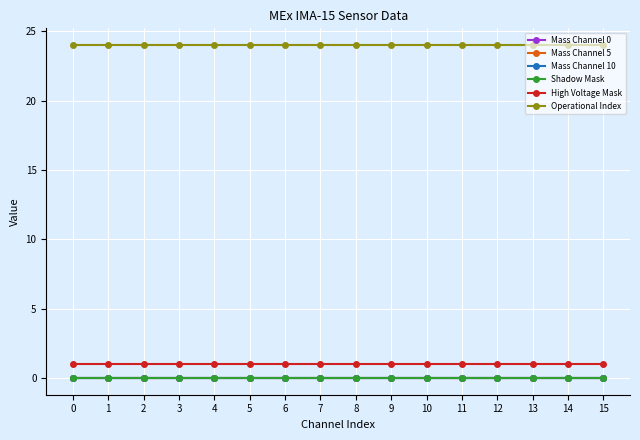

True or false: High Voltage Mask and Mass Channel 5 intersect in this chart.

False